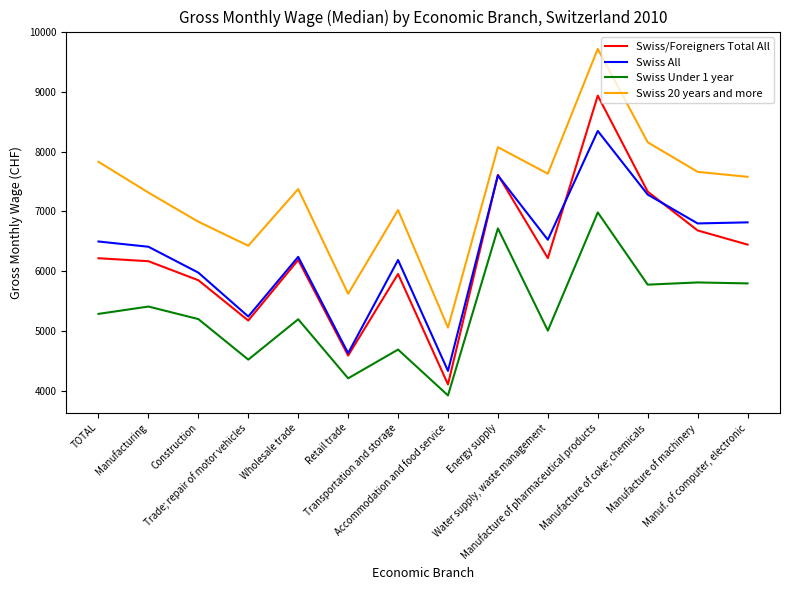

How many lines are shown in the chart?

4